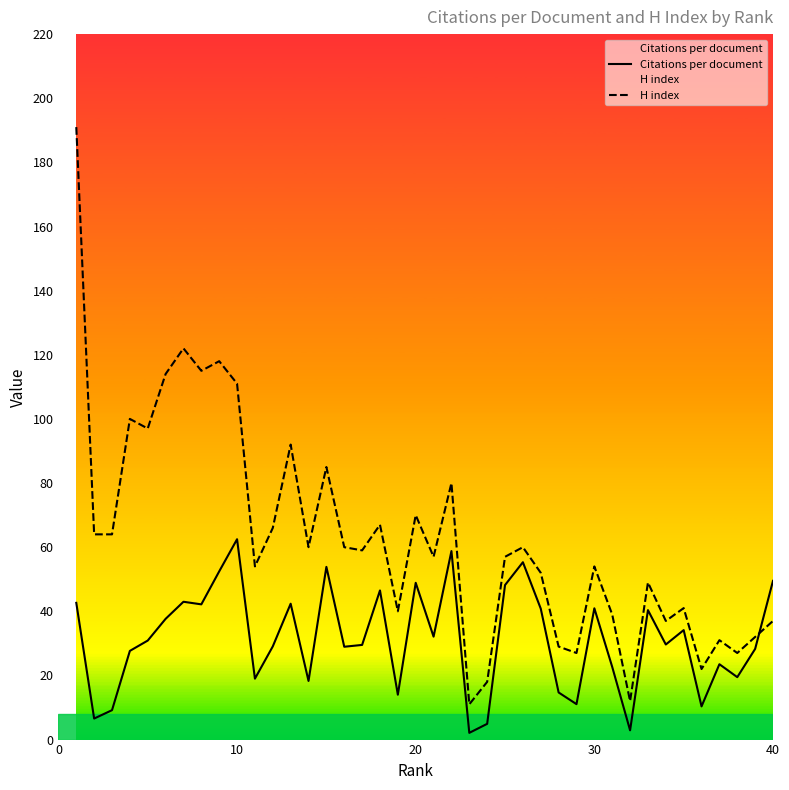

What is the value of the H index point at the 36th from the left?

22.0